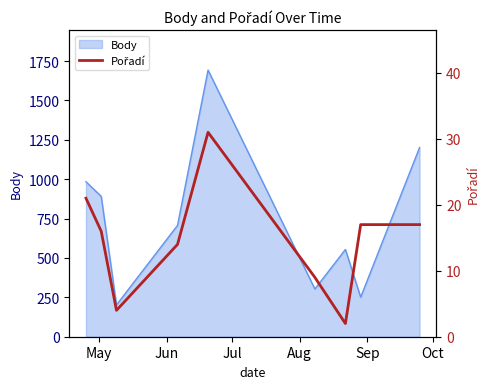

True or false: the data has more than 0 interior local peaks.

True